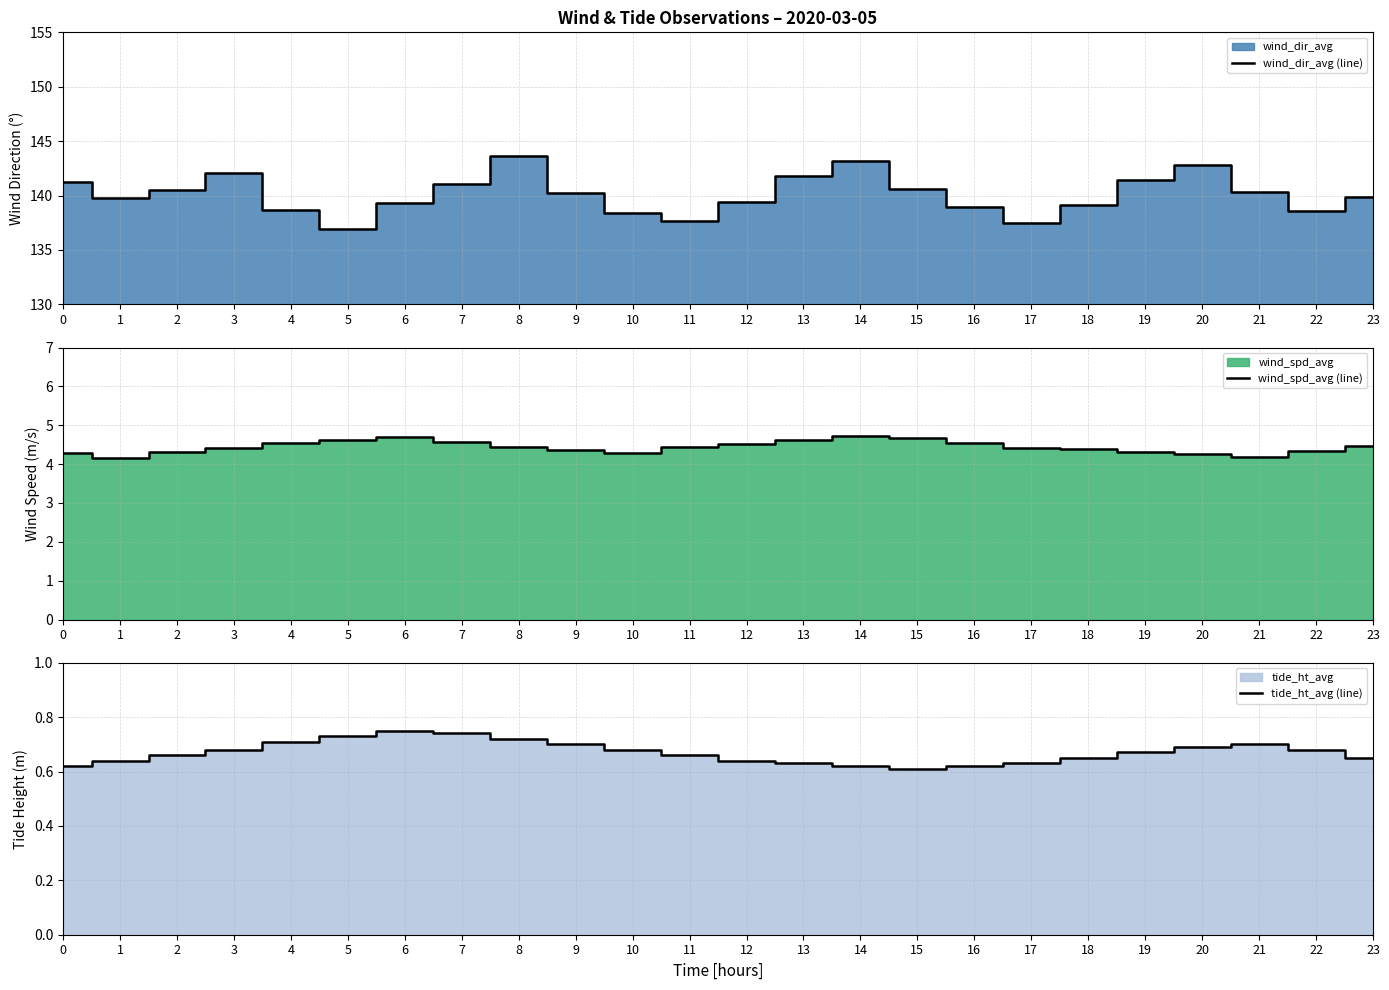

Reading right to left, what are all the values shown in this chart?

wind_dir_avg (line): 23=139.9	22=138.6	21=140.3	20=142.8	19=141.4	18=139.1	17=137.5	16=138.9	15=140.6	14=143.2	13=141.8	12=139.4	11=137.7	10=138.4	9=140.2	8=143.6	7=141.1	6=139.3	5=136.9	4=138.7	3=142.1	2=140.5	1=139.8	0=141.2
wind_spd_avg (line): 23=4.5	22=4.3	21=4.2	20=4.2	19=4.3	18=4.4	17=4.4	16=4.5	15=4.7	14=4.7	13=4.6	12=4.5	11=4.4	10=4.3	9=4.4	8=4.4	7=4.6	6=4.7	5=4.6	4=4.5	3=4.4	2=4.3	1=4.2	0=4.3
tide_ht_avg (line): 23=0.7	22=0.7	21=0.7	20=0.7	19=0.7	18=0.7	17=0.6	16=0.6	15=0.6	14=0.6	13=0.6	12=0.6	11=0.7	10=0.7	9=0.7	8=0.7	7=0.7	6=0.8	5=0.7	4=0.7	3=0.7	2=0.7	1=0.6	0=0.6